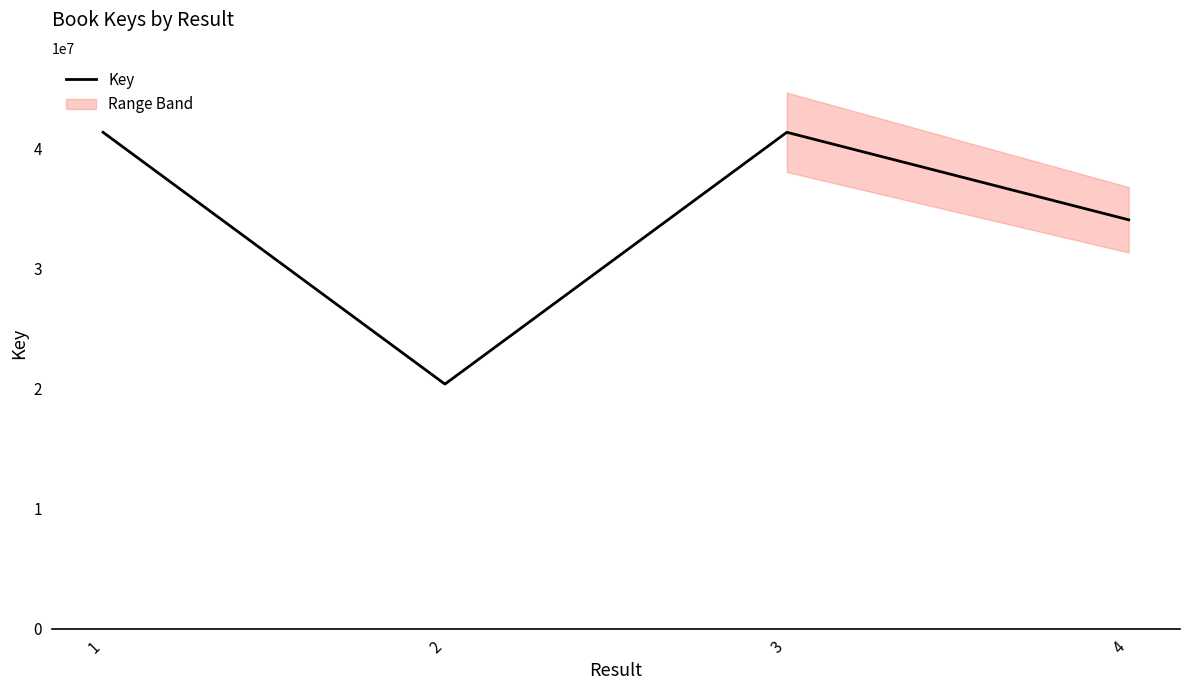

What is the difference between the second highest and second lowest values?

7283057